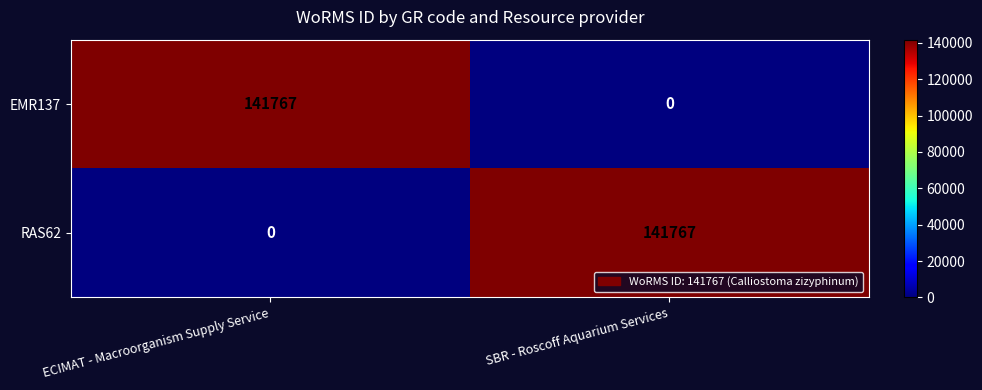

What is the total value across all series at SBR - Roscoff Aquarium Services?

141767